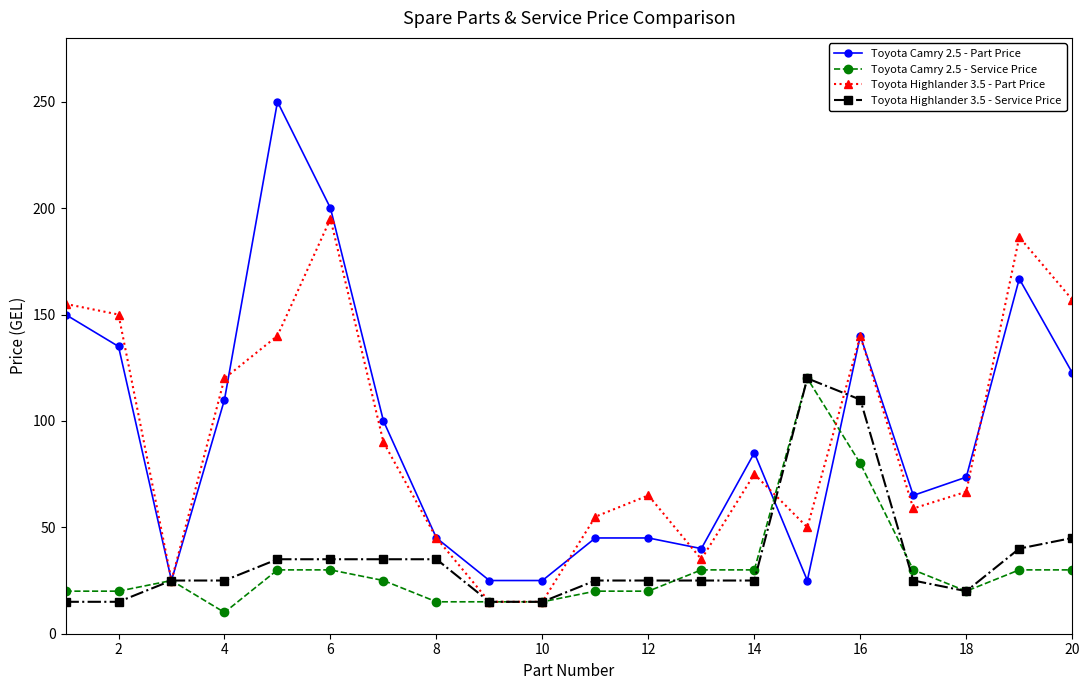

What is the value of the Toyota Highlander 3.5 - Service Price point at the 7th from the left?

35.0